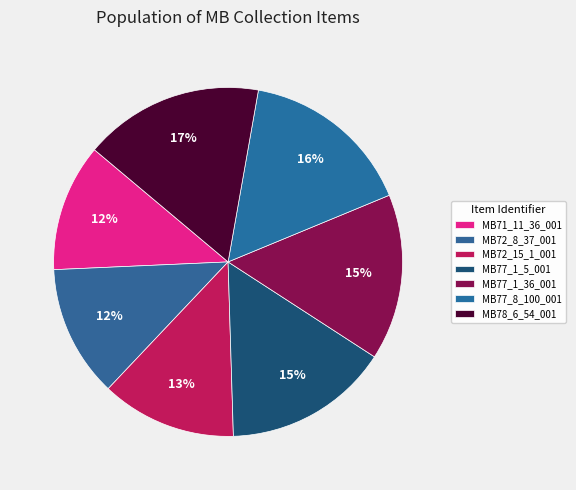

What is the largest slice in the pie chart?

MB78_6_54_001